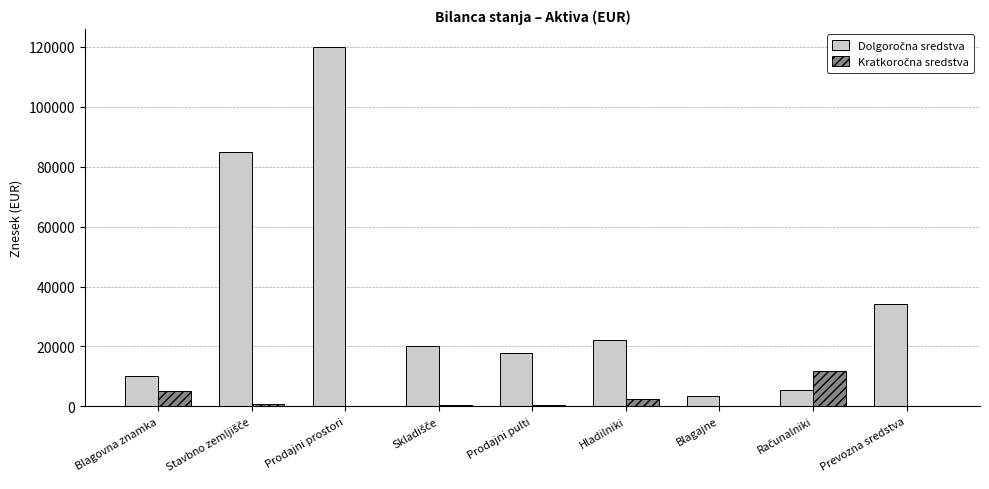

At which category is the sum across all series the highest?

Prodajni prostori